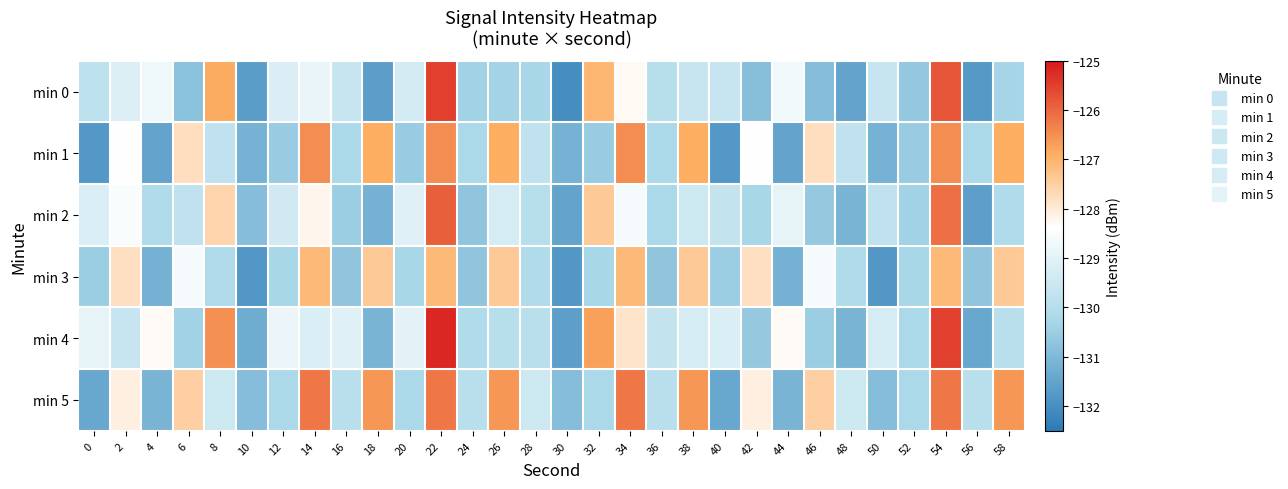

At how many categories does at least one series exceed -129?

18